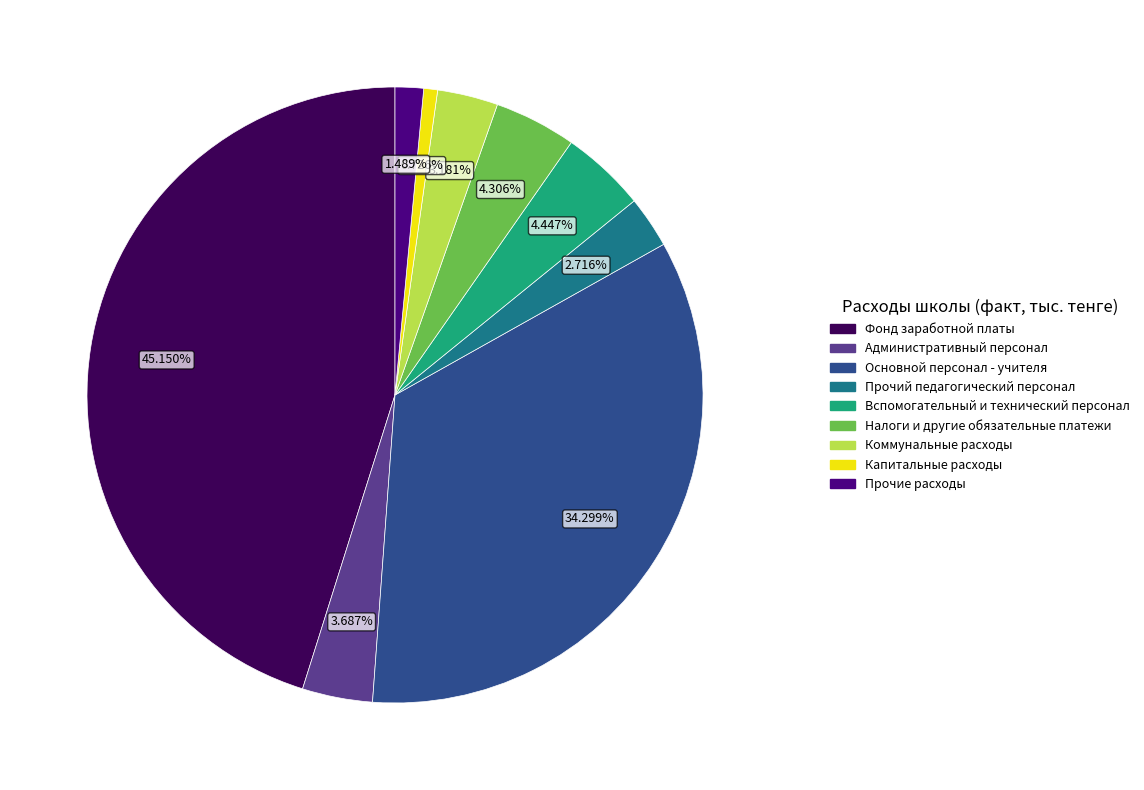

Do Основной персонал - учителя and Прочий педагогический персонал together represent more than half of the pie?

No